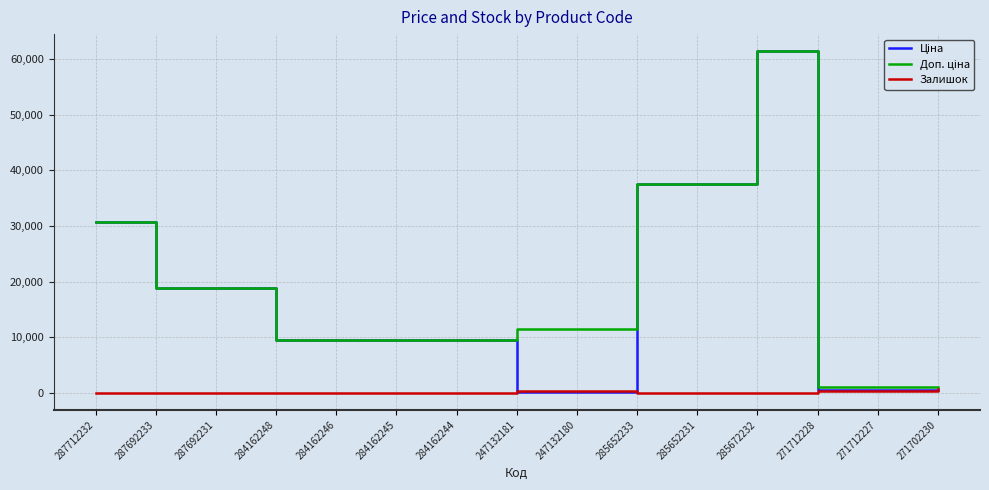

What is the maximum value shown in the chart?

61434.3